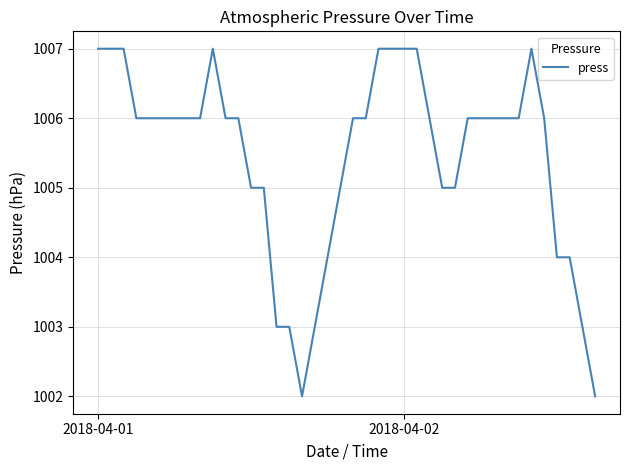

Count the values in the range 1005 to 1006.

22